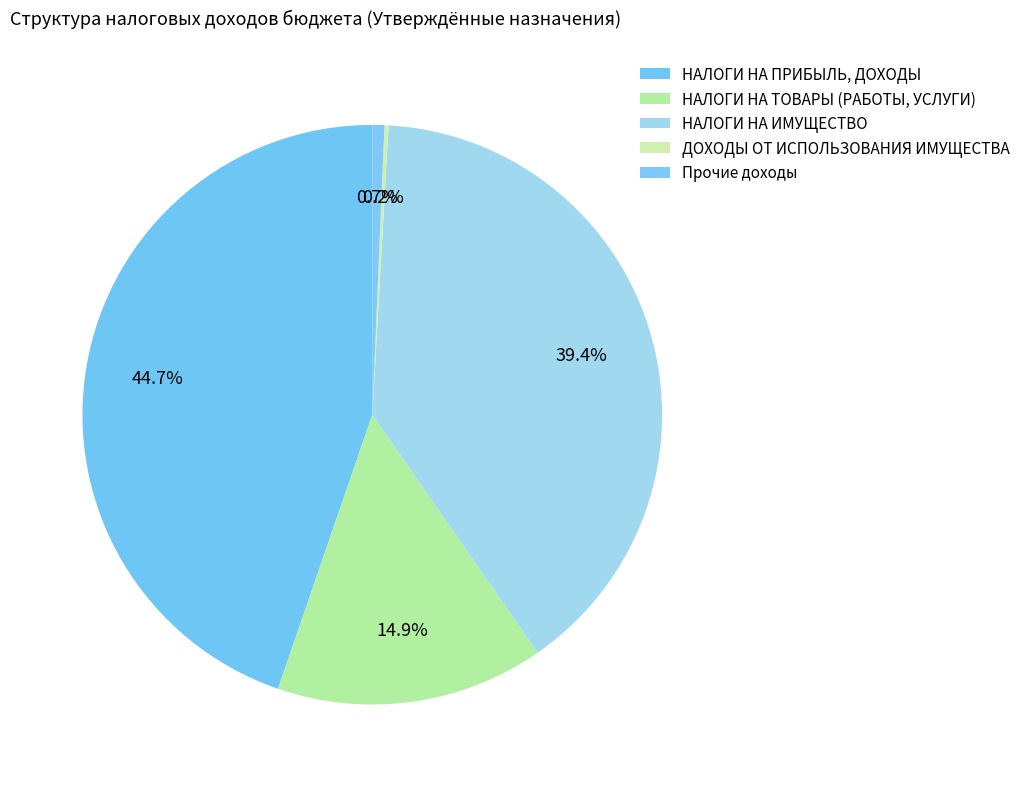

To the nearest percent, what is the combined percentage of НАЛОГИ НА ПРИБЫЛЬ, ДОХОДЫ and Прочие доходы?

45%